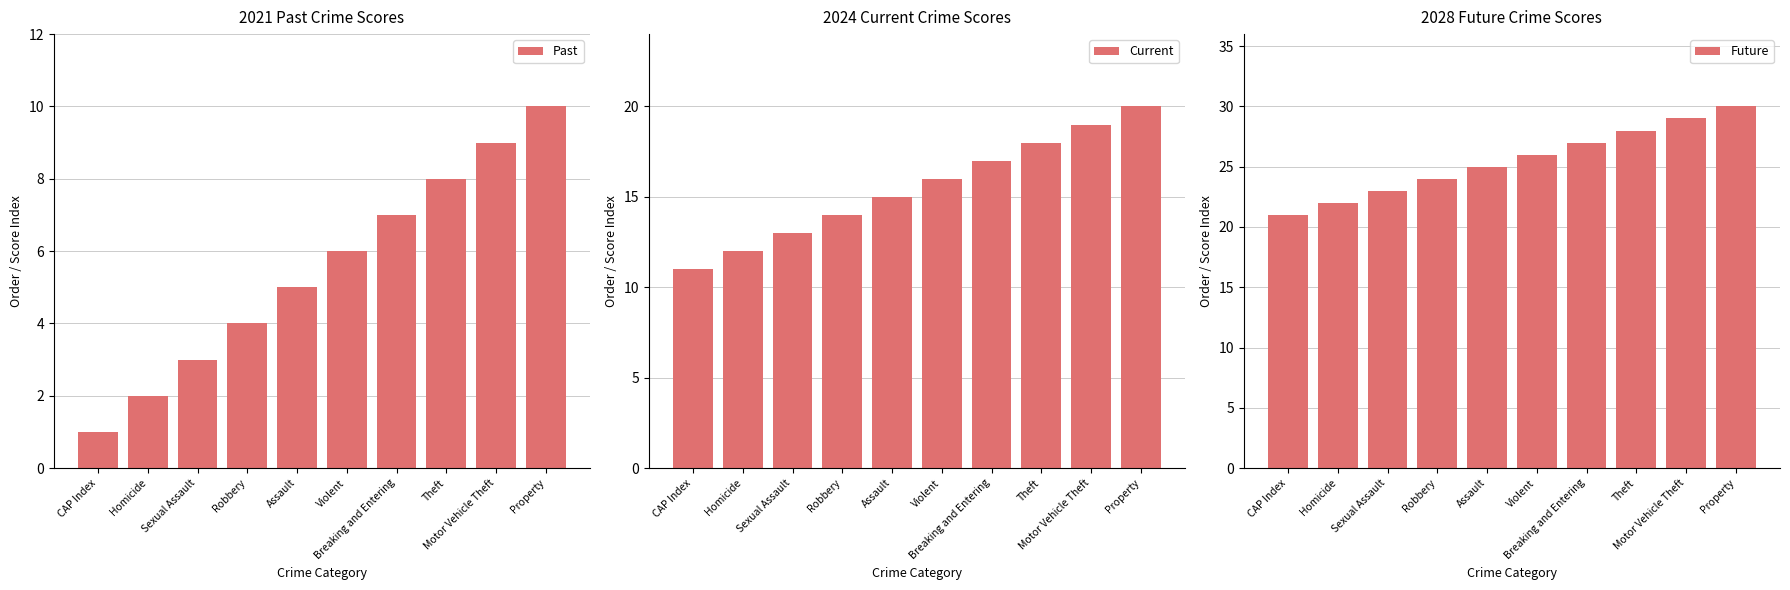

At which label is Future closest to 25?

Assault